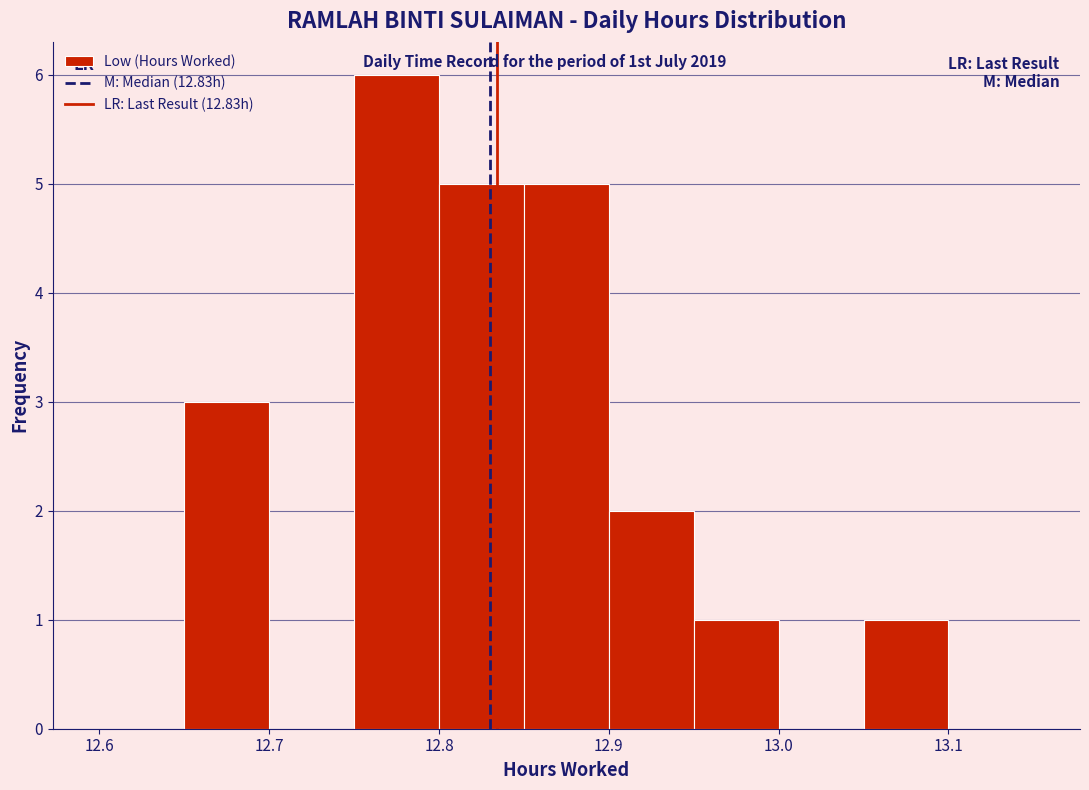

Over which range of the x-axis is the bar tallest?

12.75 to 12.80